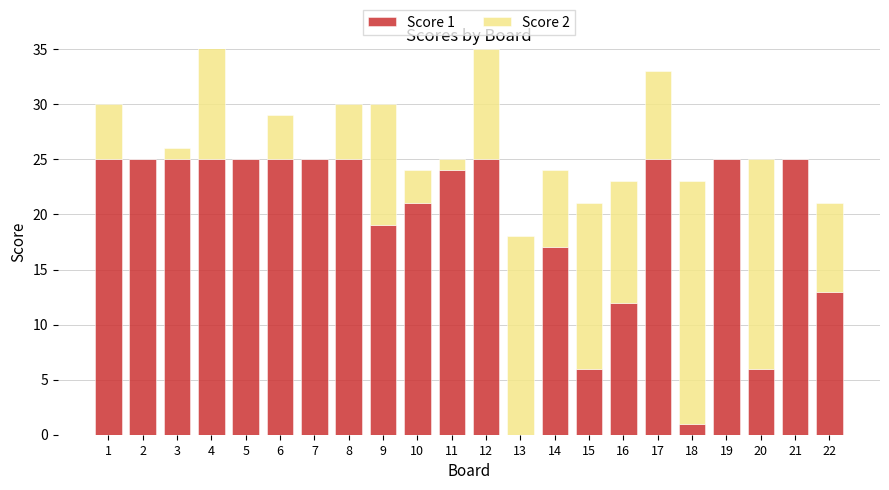

Are the bars horizontal?

No